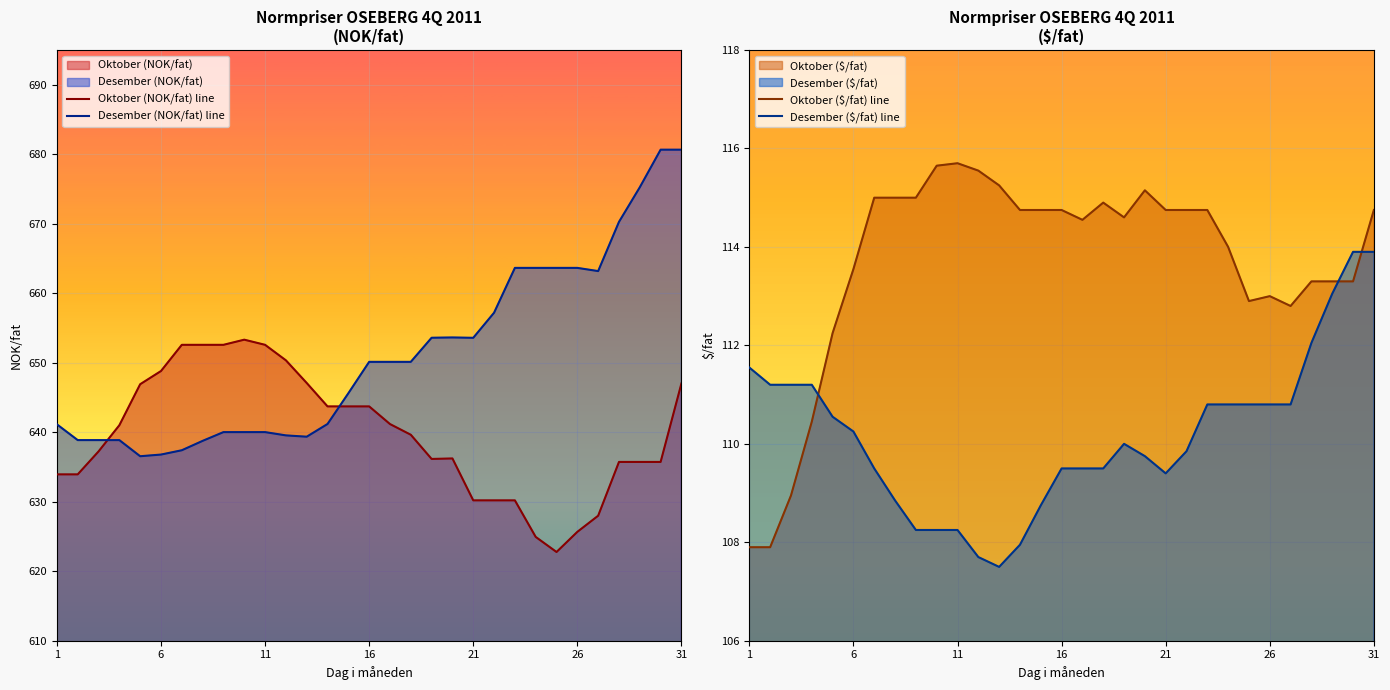

Which series has the largest range (max minus min)?

Desember (NOK/fat) line